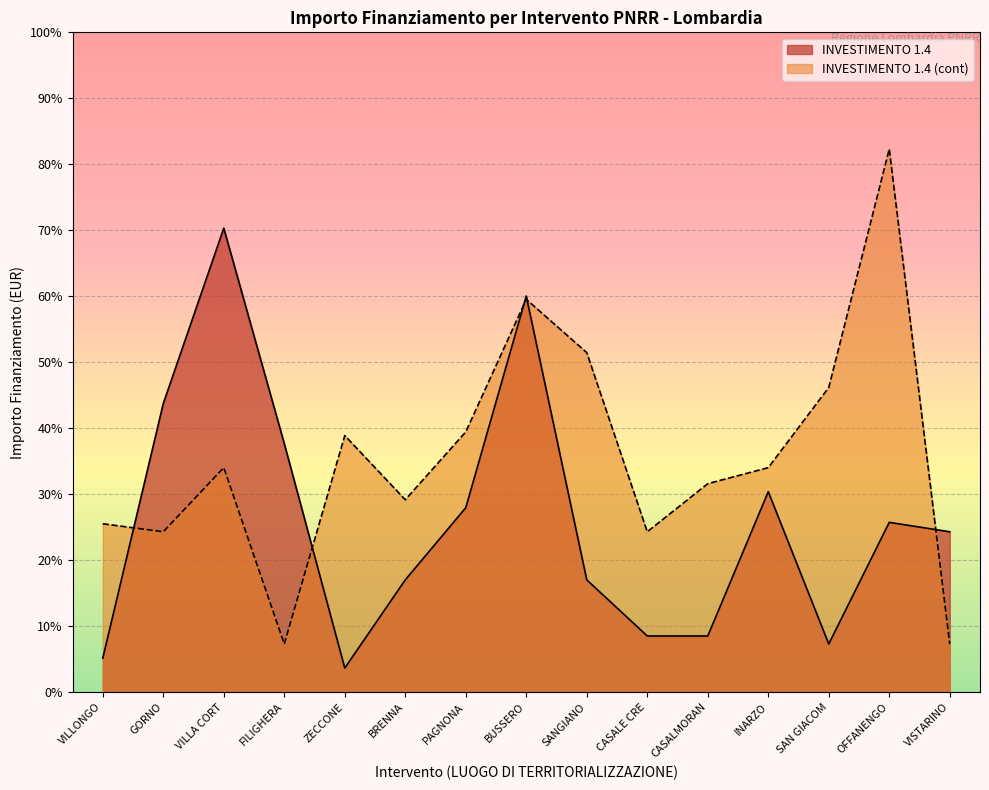

Where is the first local maximum for INVESTIMENTO 1.4 (cont)?

VILLA CORT